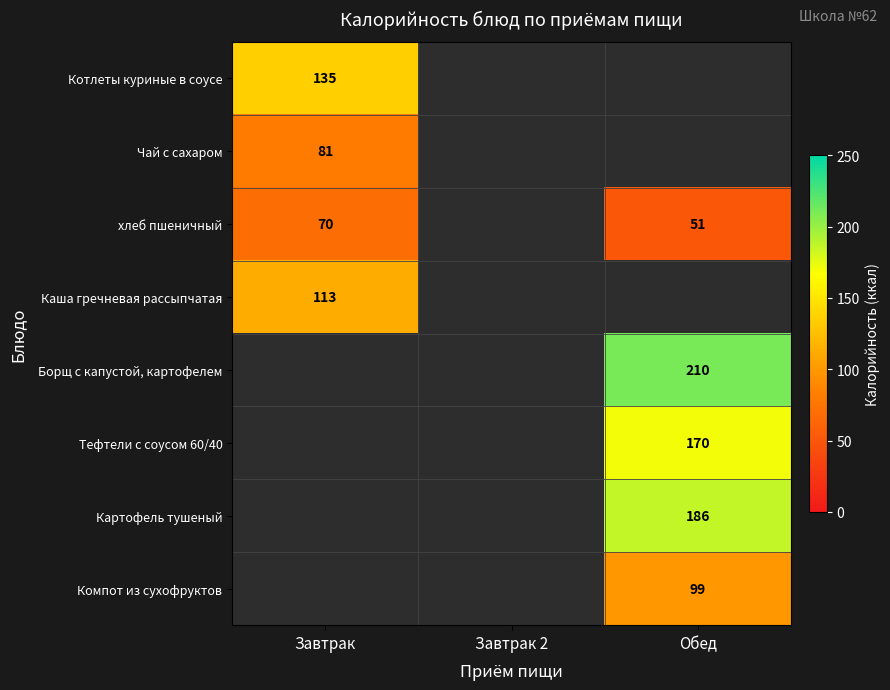

The value of Каша гречневая рассыпчатая at Завтрак is 166. True or false?

False